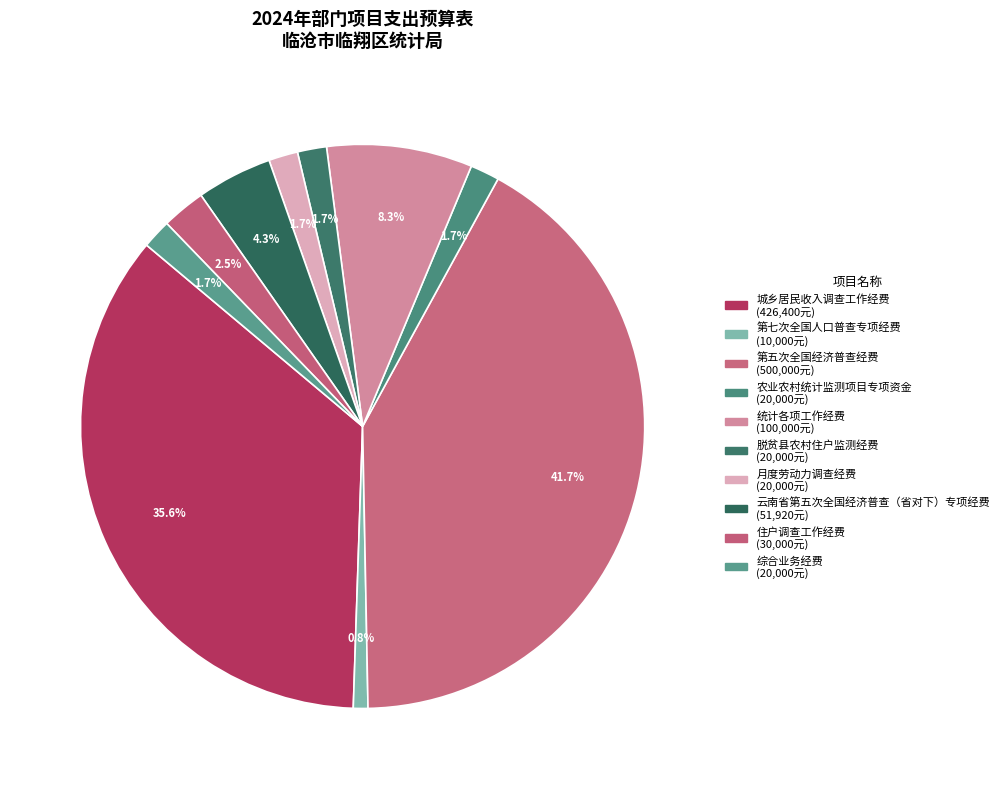

Count the number of slices in the pie.

10